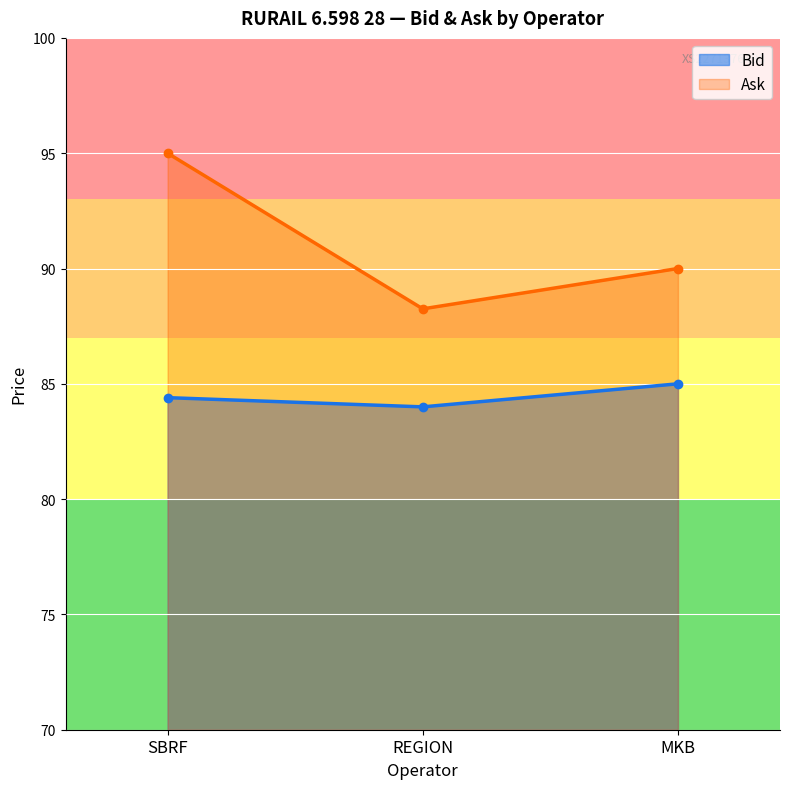

What is the smallest value displayed?

84.0